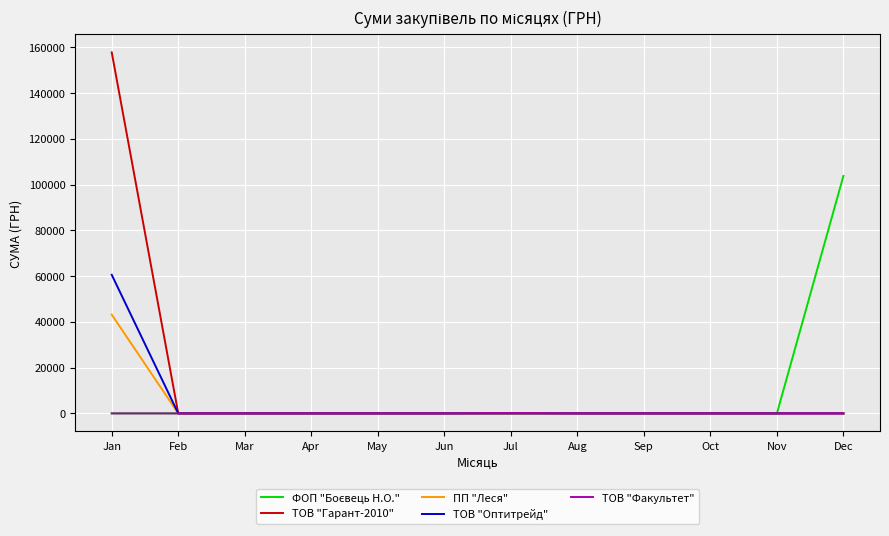

Which series has the largest range (max minus min)?

ТОВ "Гарант-2010"